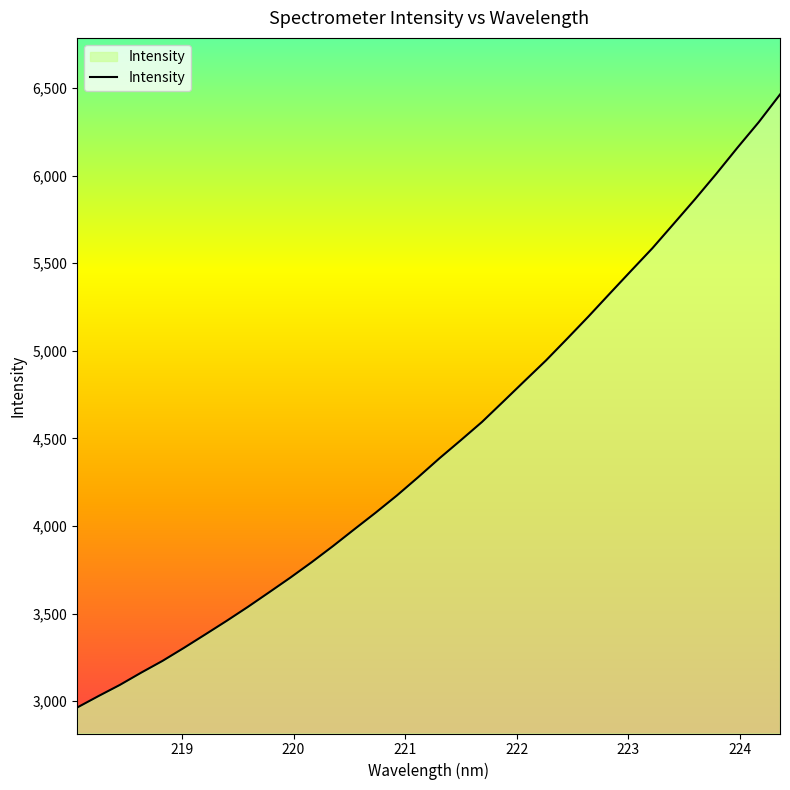

What is the difference between the maximum and minimum values?

3498.7